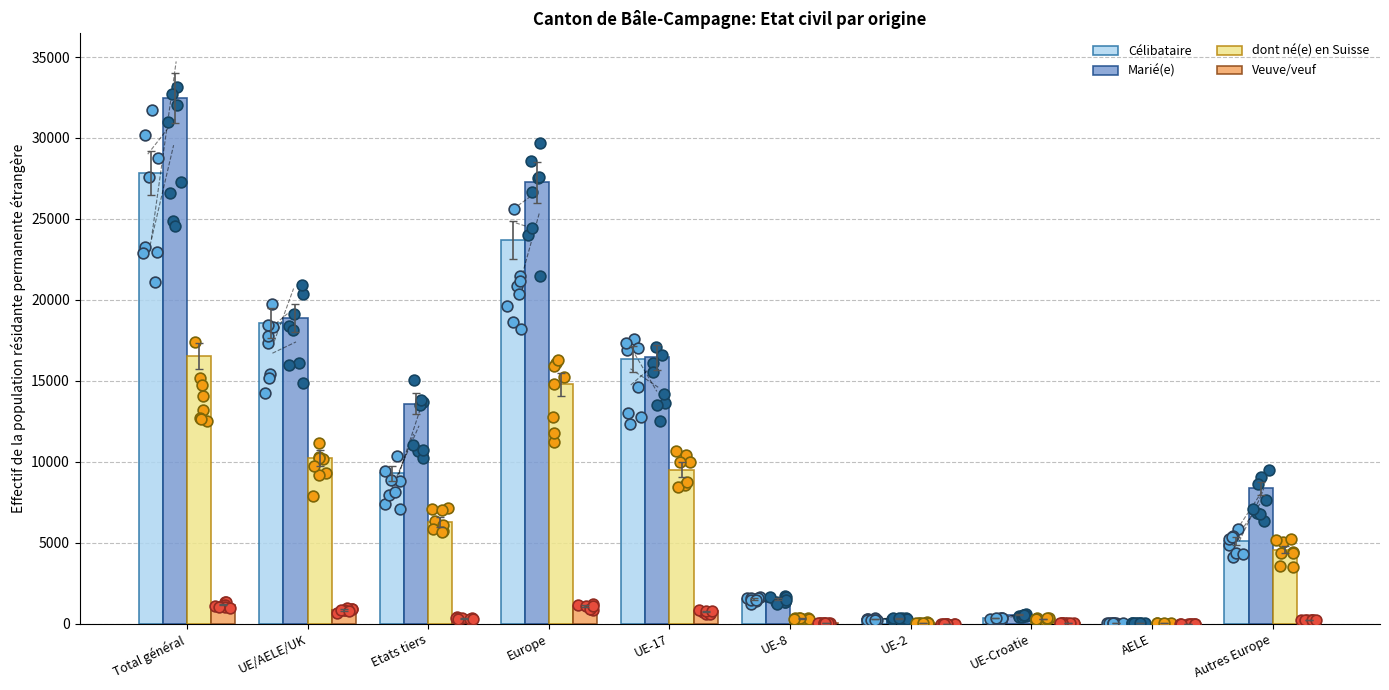

What is the total value across all series at UE-8?

3408